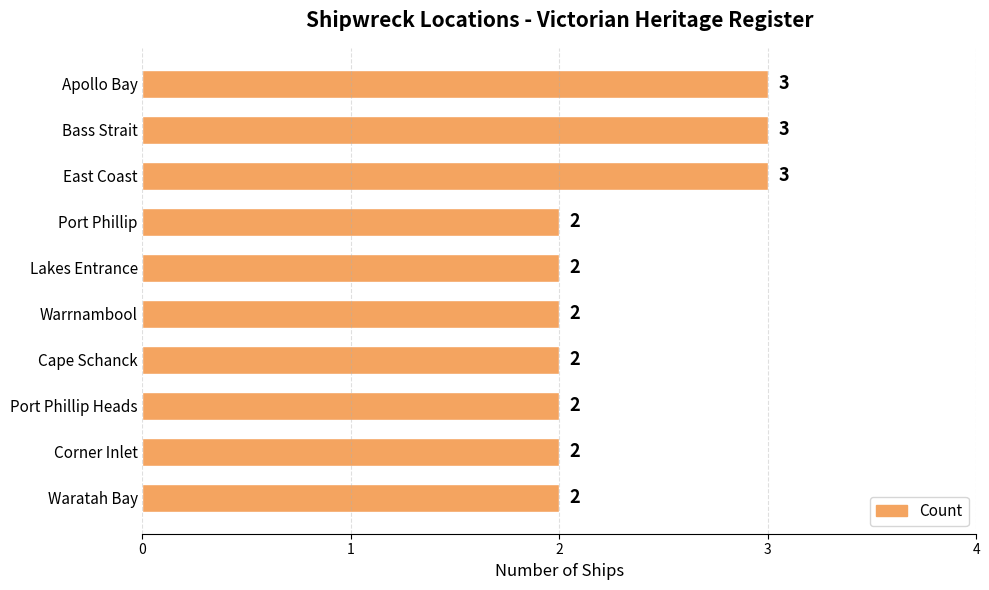

What is the label of the 3rd bar from the top?

East Coast